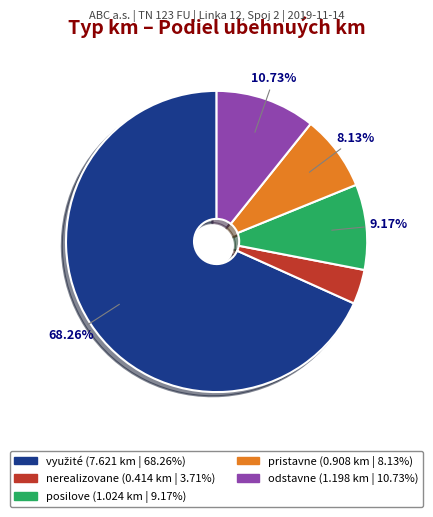

Which category has the smallest portion of the pie?

nerealizovane